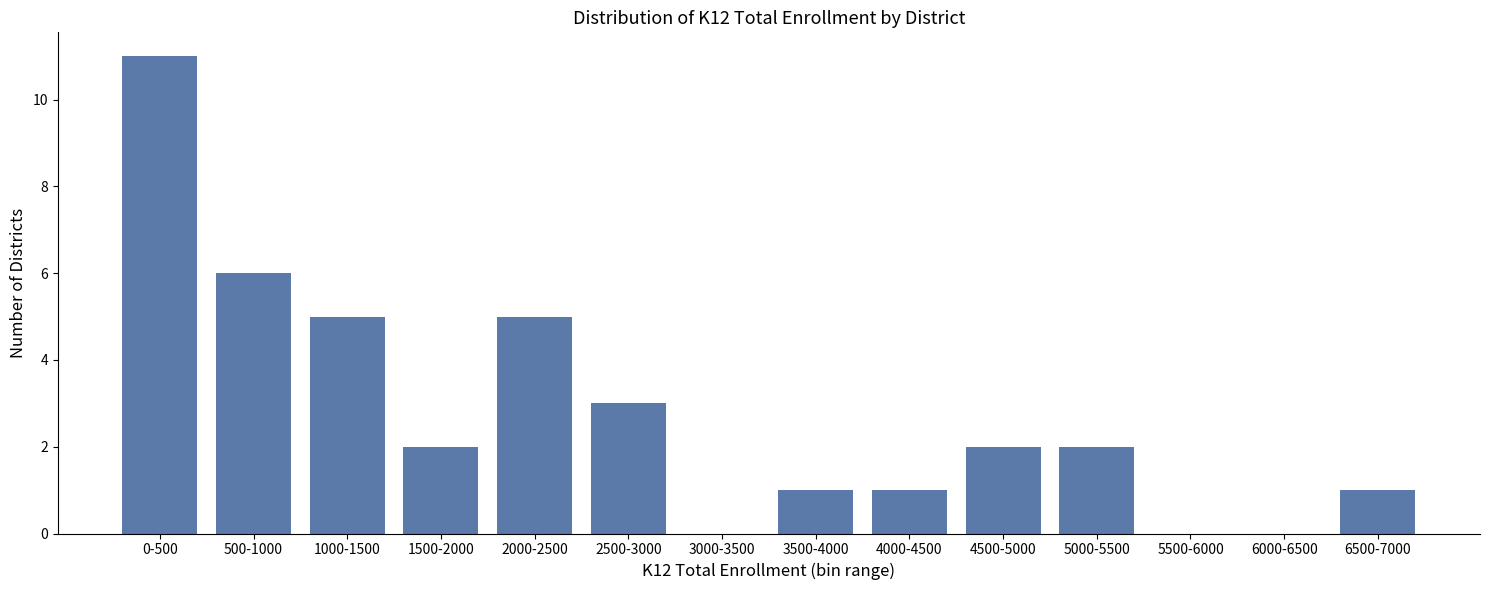

Reading left to right, transcribe all the data shown in this chart.

0-500=11	500-1000=6	1000-1500=5	1500-2000=2	2000-2500=5	2500-3000=3	3000-3500=0	3500-4000=1	4000-4500=1	4500-5000=2	5000-5500=2	5500-6000=0	6000-6500=0	6500-7000=1